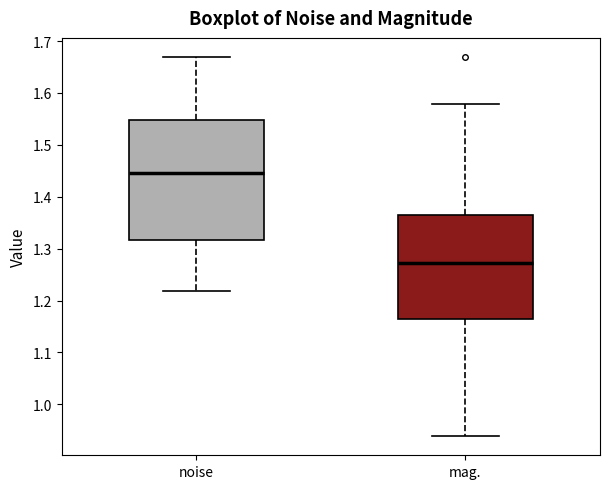

Reading left to right, read every box against the y-axis: the position of its median line, the range the box covers, and the ends of its whiskers. The values are not printed on the chart, so give them approximately, as read against the axis.

noise: median 1.45, box 1.32 to 1.55, whiskers 1.22 to 1.67
mag.: median 1.27, box 1.16 to 1.36, whiskers 0.94 to 1.58